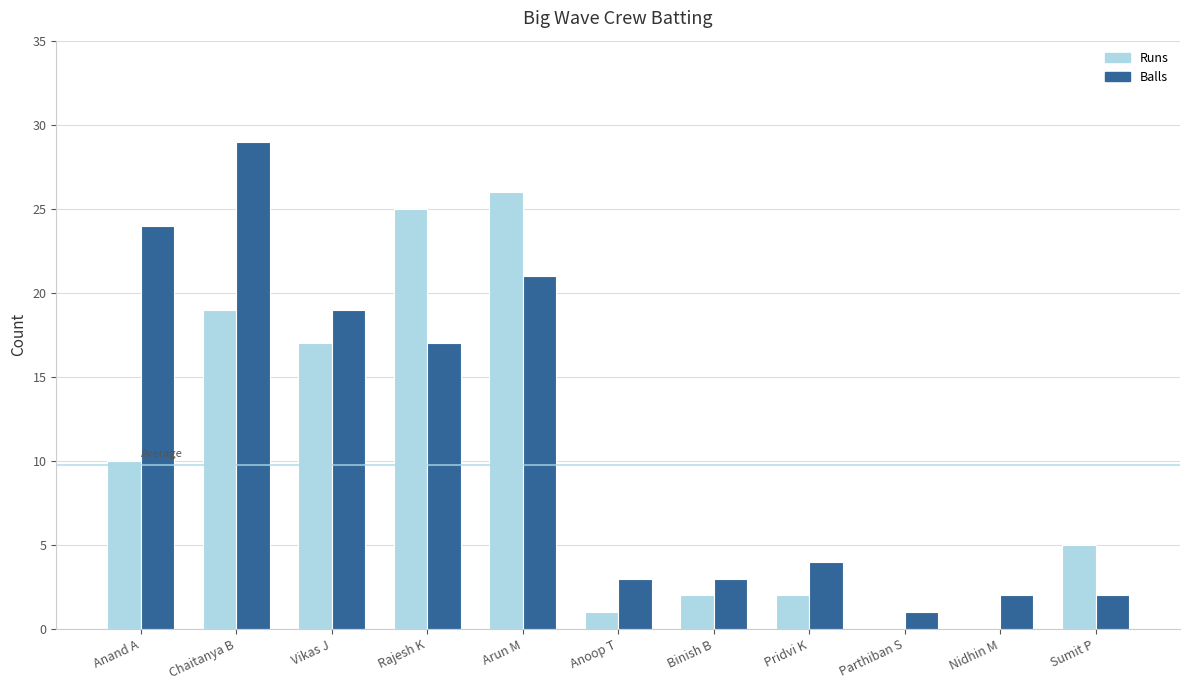

True or false: Balls has a value of 32 at Anand A.

False